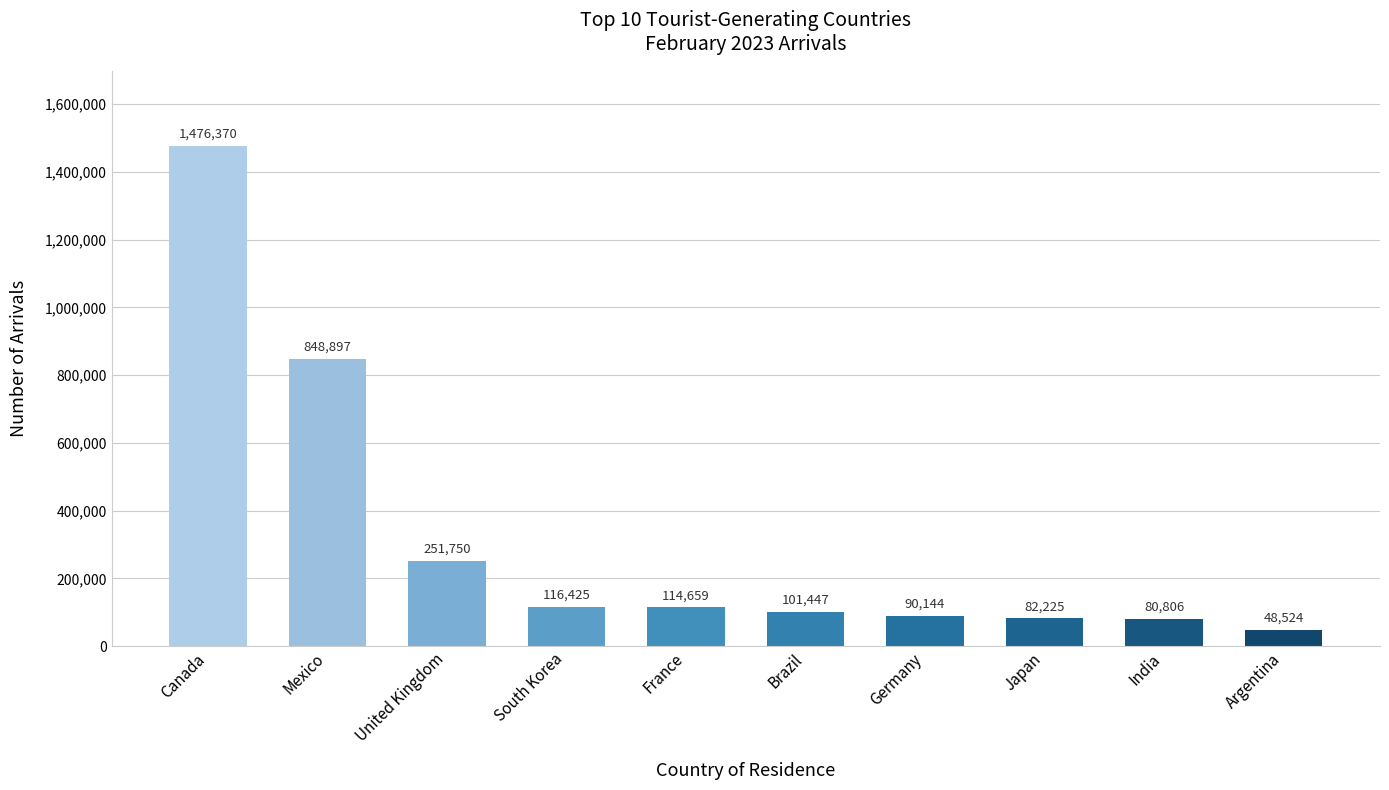

What is the value of the 1st bar from the left?

1476370